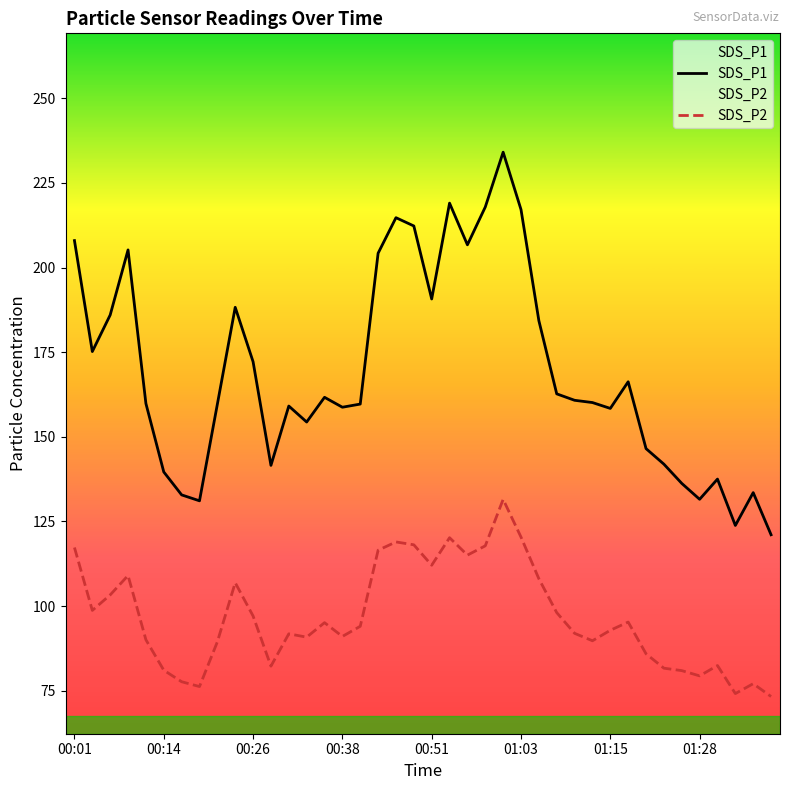

At how many categories does at least one series exceed 110?

40